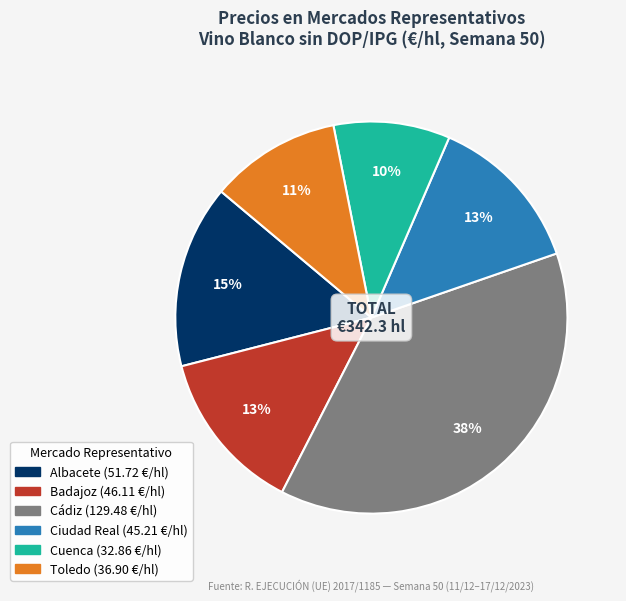

Does any single category account for the majority?

No